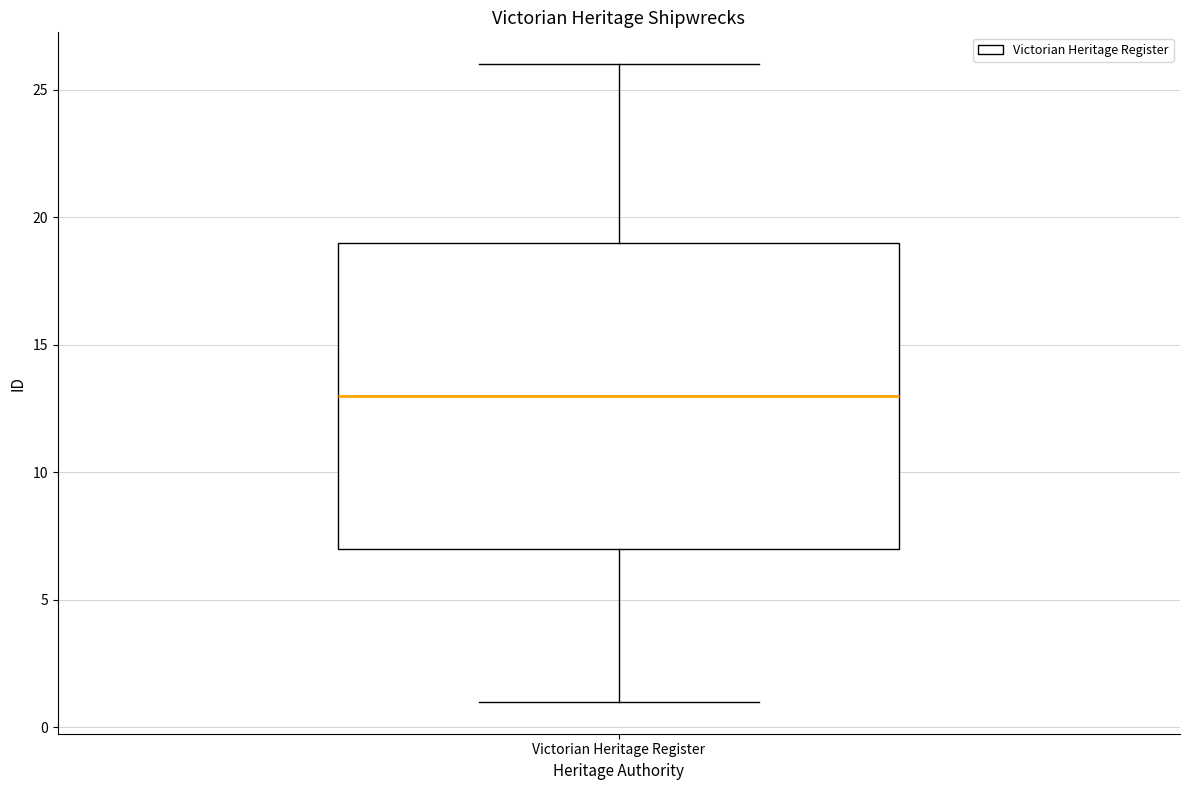

Transcribe this box plot: give where the median line is, the range the box spans, and where the two whiskers end, as read against the y-axis. The values are not printed on the chart, so give them approximately, as read against the axis.

median 13, box 7 to 19, whiskers 1 to 26